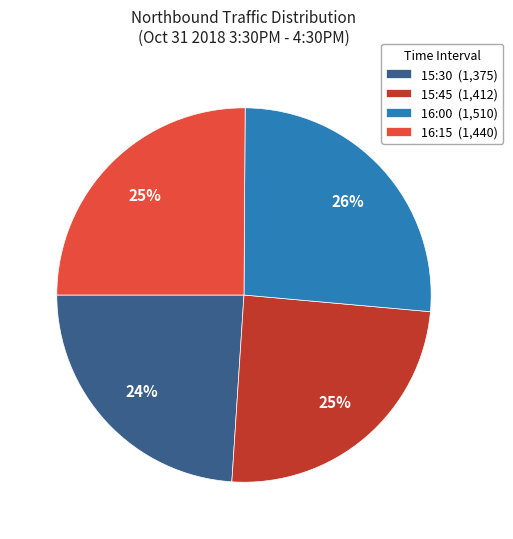

Between 15:30 and 16:00, which is larger?

16:00